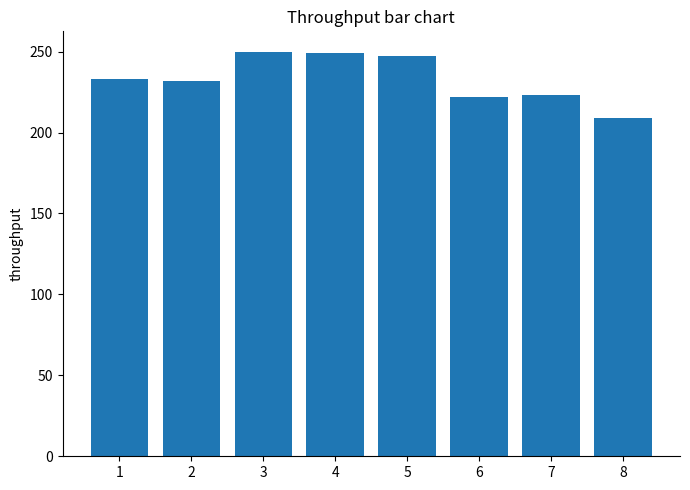

Which label corresponds to the smallest value in the chart?

8